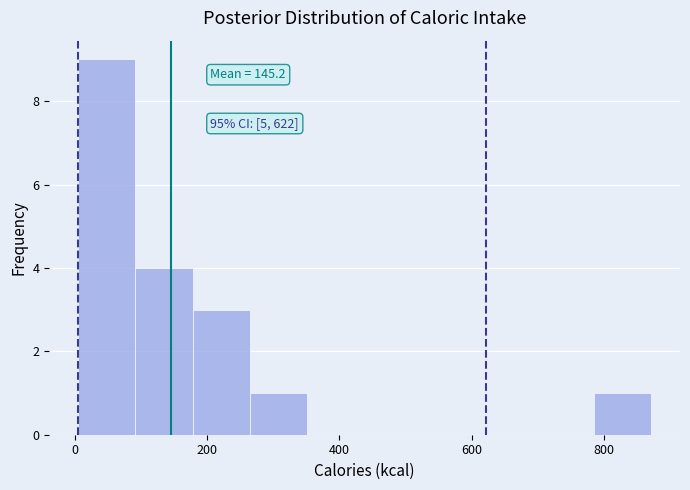

Which range on the x-axis has the tallest bar?

0 to 100